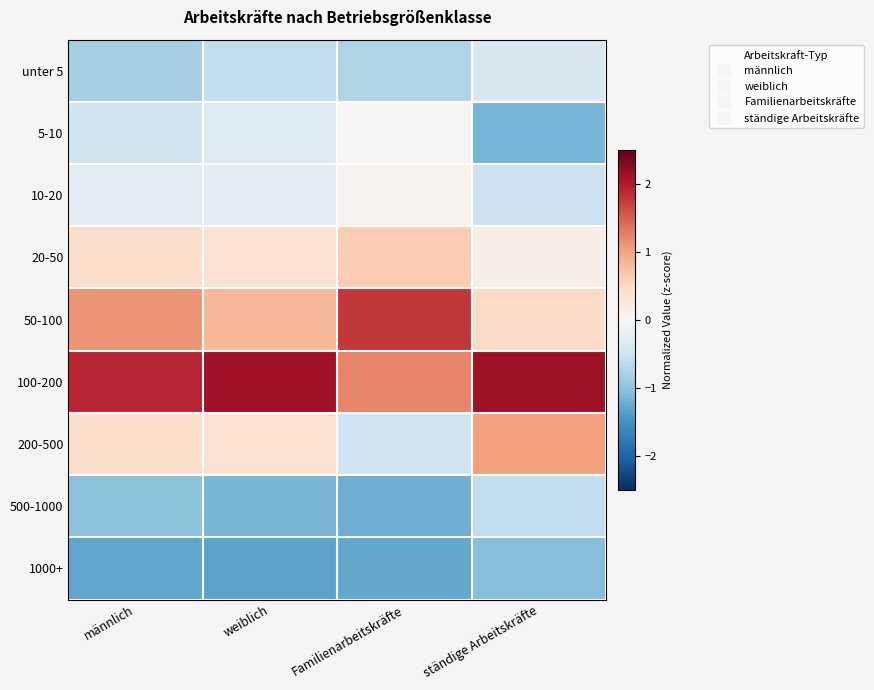

Rank the series by their maximum value, from lowest to highest.

1000+, 500-1000, unter 5, 5-10, 10-20, 20-50, 200-500, 50-100, 100-200